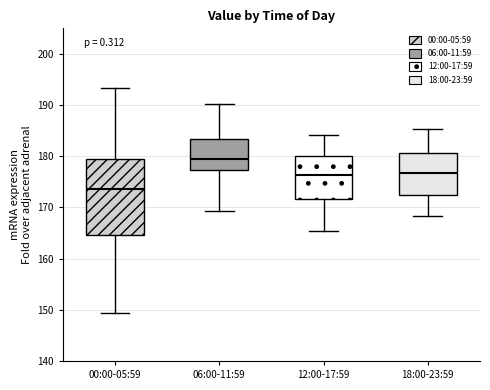

Which box is the tallest, from its lower edge to its upper edge?

00:00-05:59